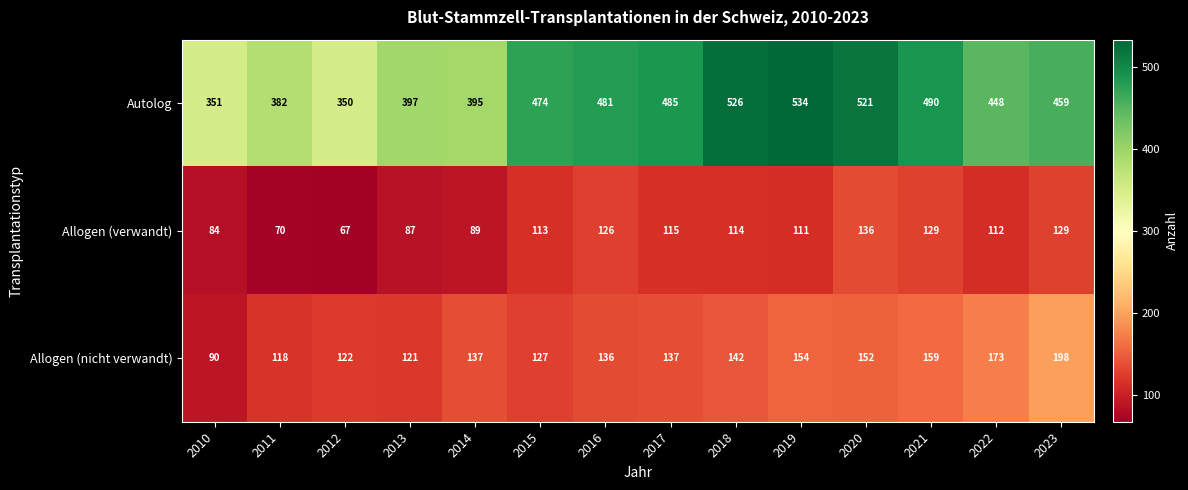

What is the total value across all series at 2021?

778